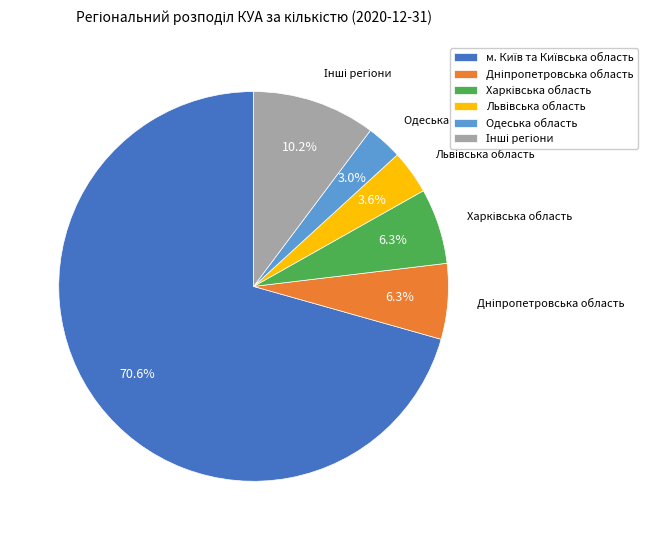

Count the number of slices in the pie.

6